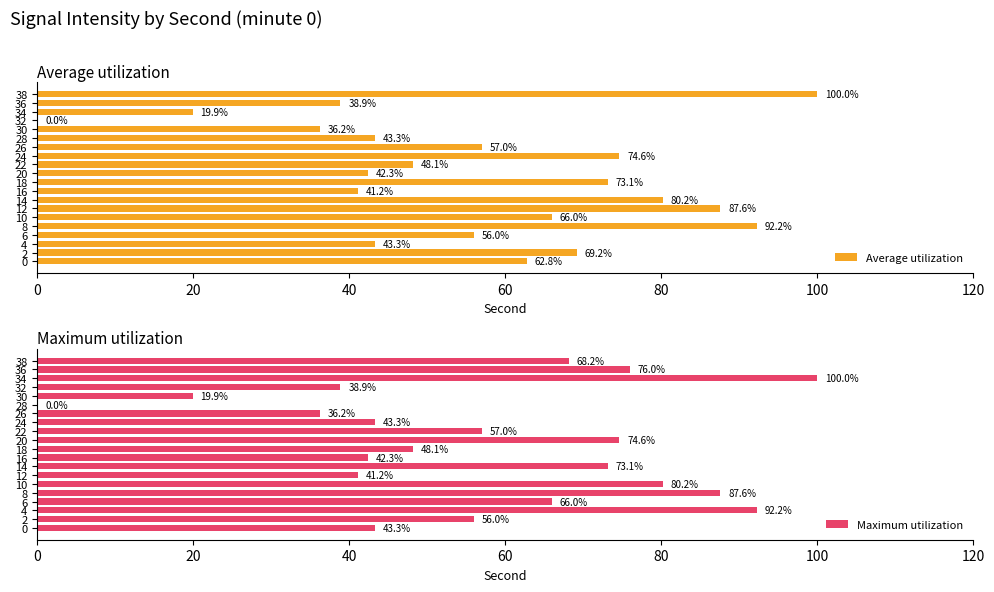

At how many categories does at least one series exceed 42?

18